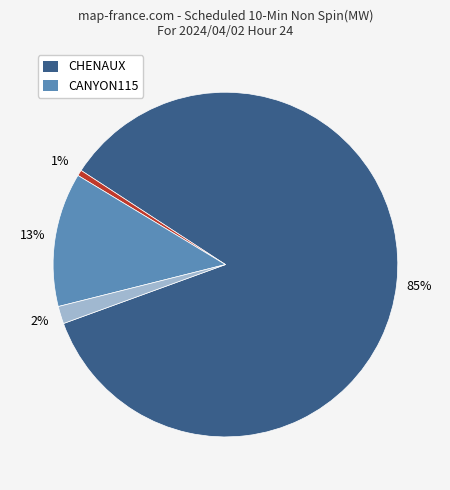

Does any single category account for the majority?

Yes